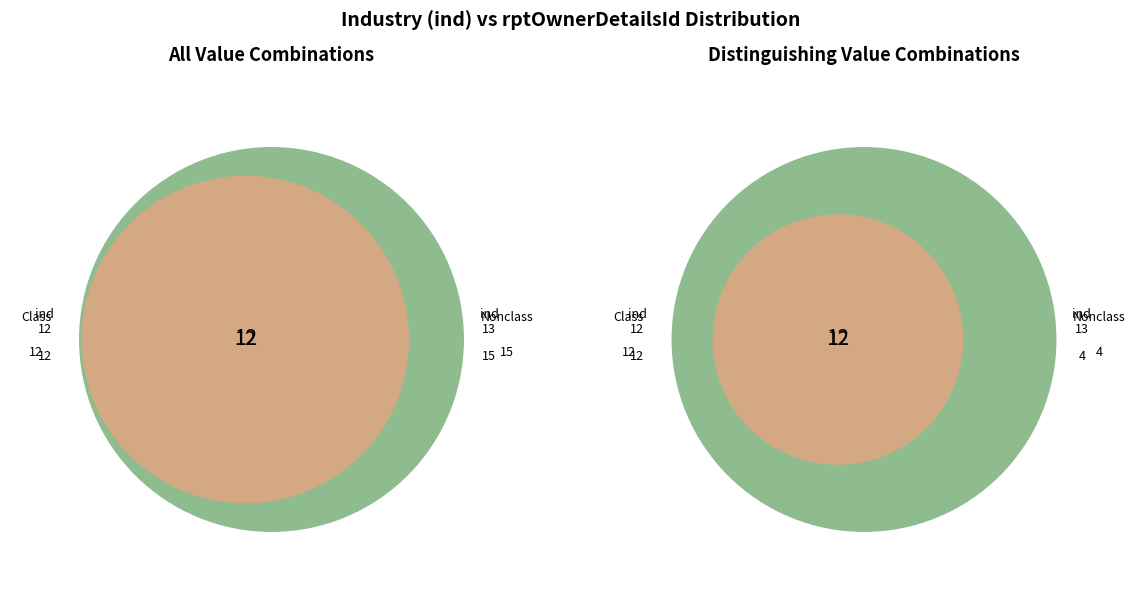

To the nearest percent, what is the average slice percentage?

33%